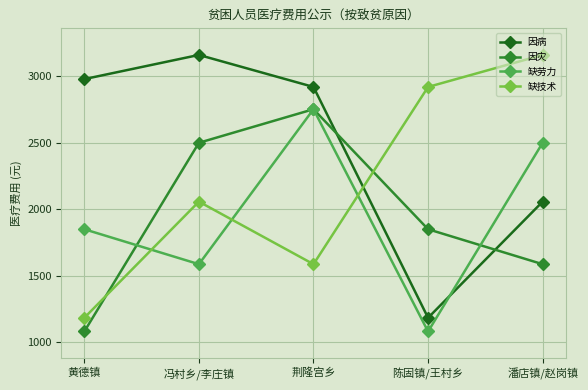

The value of 因病 at 黄德镇 is 1765.2. True or false?

False